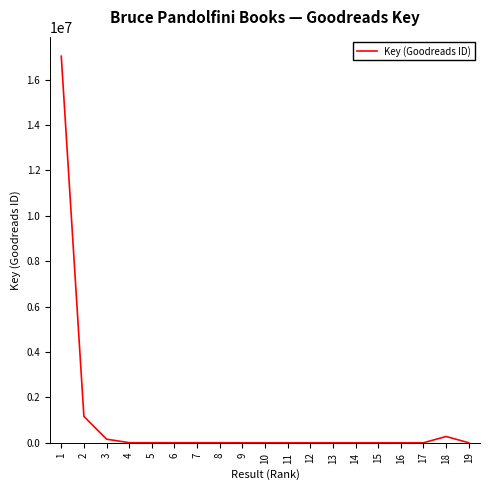

True or false: the data has more than 0 interior local peaks.

True